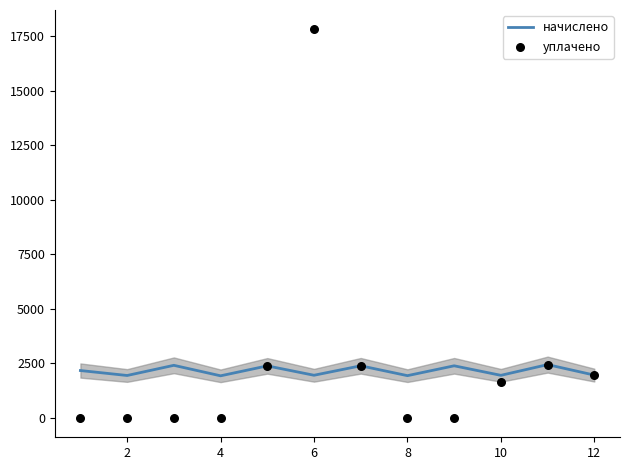

Which series reaches the minimum Y coordinate?

уплачено